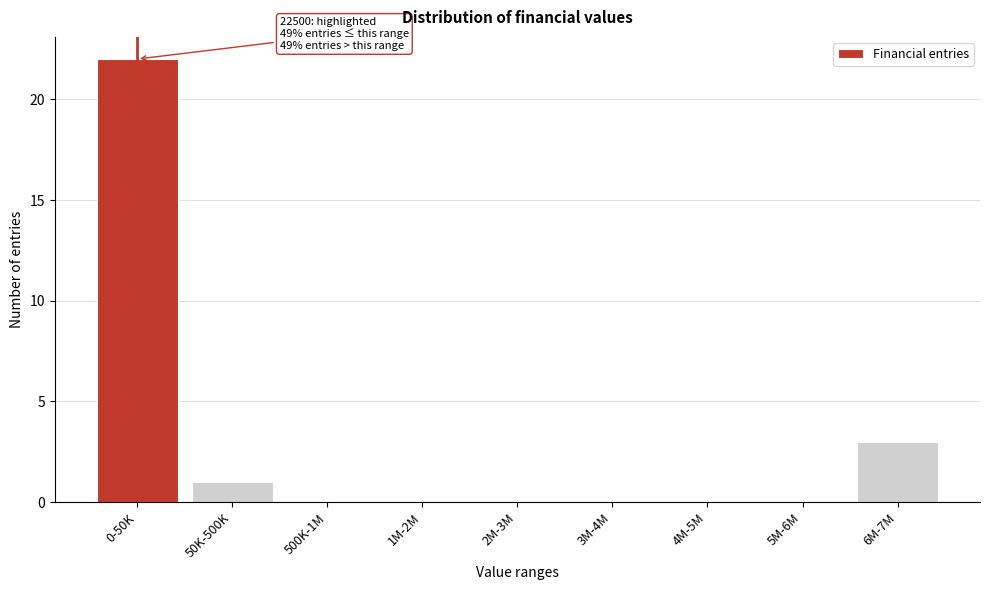

Reading left to right, transcribe all the data shown in this chart.

0-50K=22	50K-500K=1	500K-1M=0	1M-2M=0	2M-3M=0	3M-4M=0	4M-5M=0	5M-6M=0	6M-7M=3